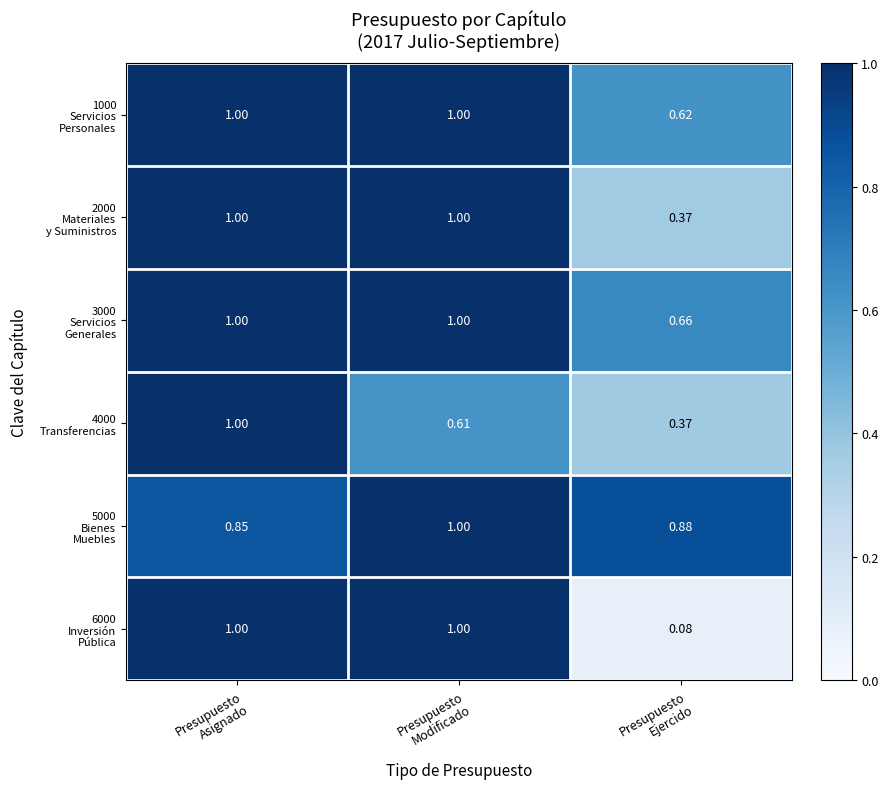

At which category is the sum across all series the highest?

Presupuesto
Asignado